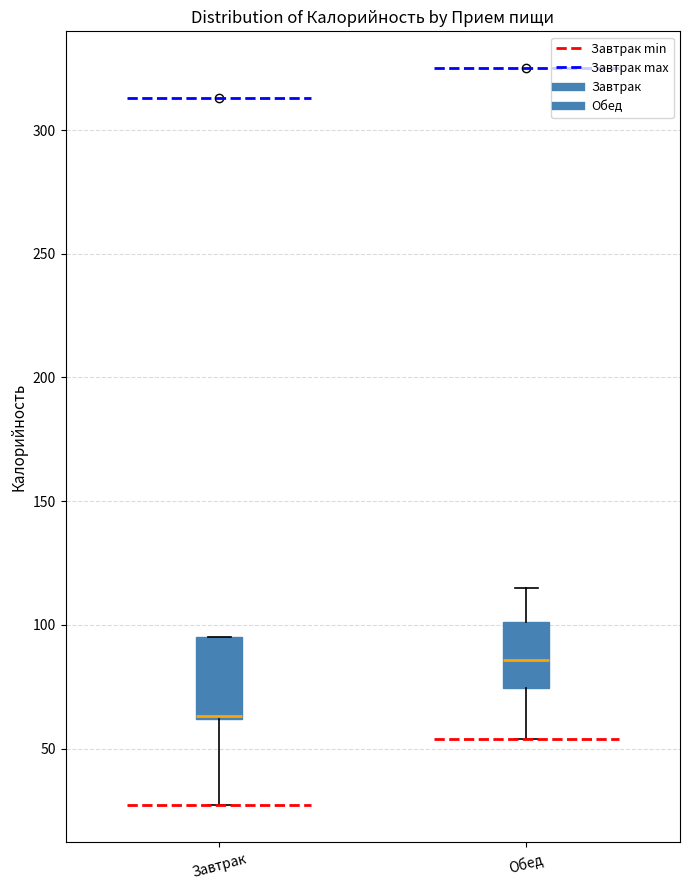

Reading left to right, transcribe this box plot: for each box, give where its median line is, the range the box spans, and where its two whiskers end, as read against the y-axis. The values are not printed on the chart, so give them approximately, as read against the axis.

Завтрак: median 65 (drawn on the box's lower edge), box 60 to 95, whiskers 25 to 95
Обед: median 85, box 75 to 100, whiskers 55 to 115